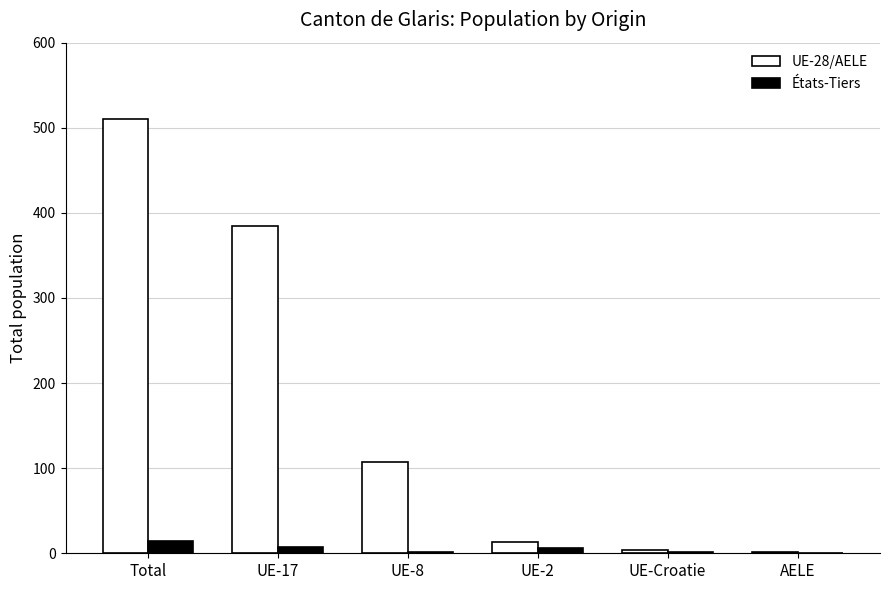

Where is UE-28/AELE nearest to the value 255?

UE-17